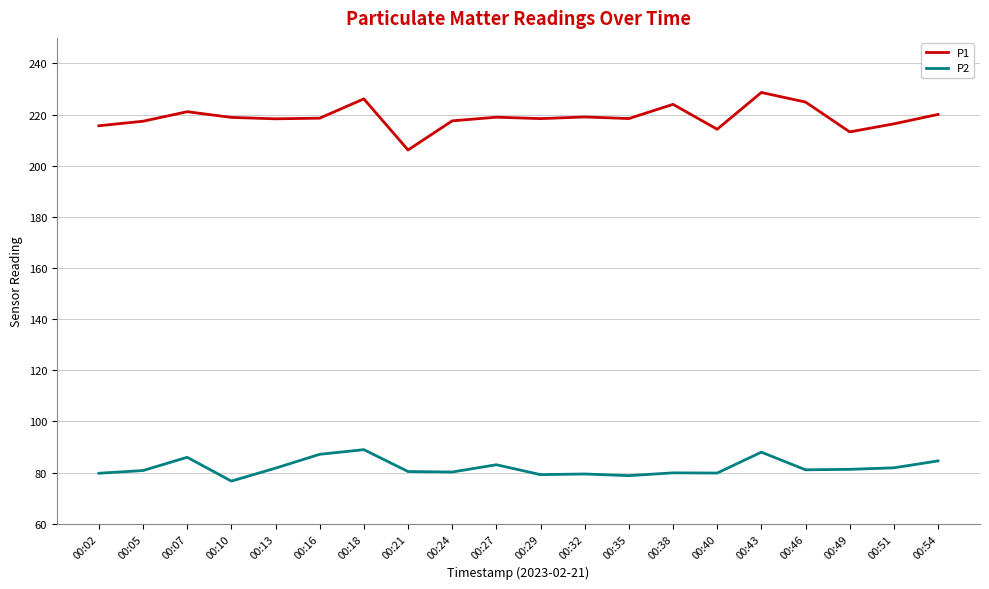

What is the approximate value of P2 at 00:43?

88.0